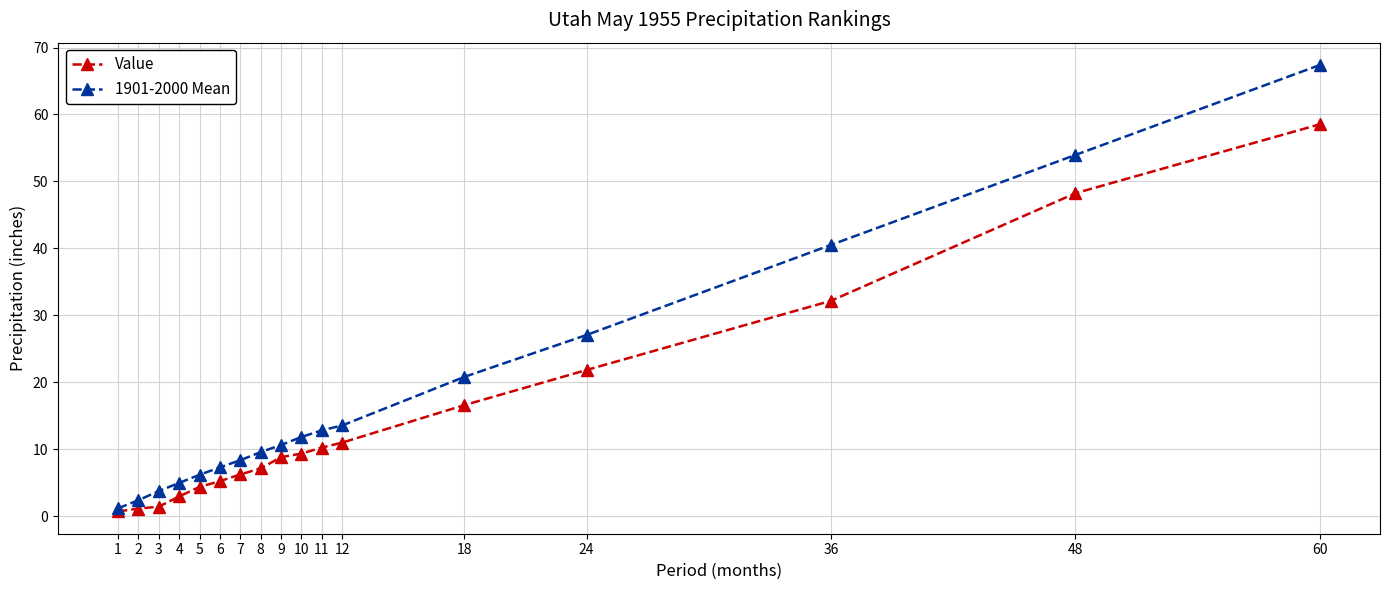

At which category does the chart reach its peak across all series?

60